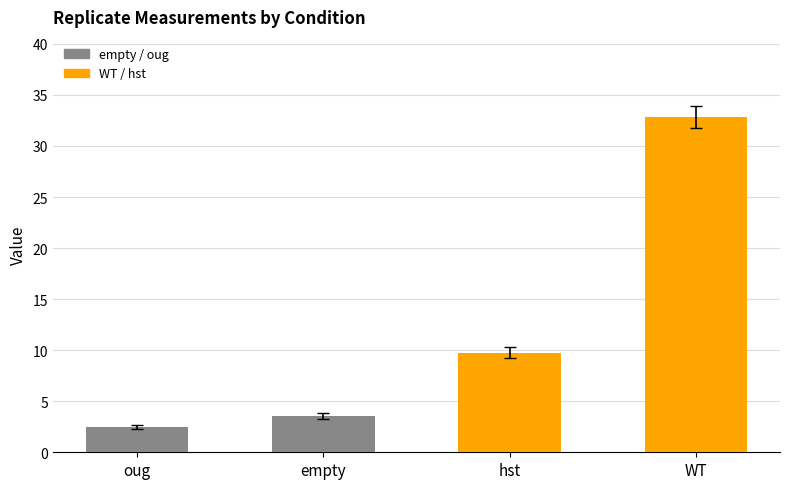

At which label is the value closest to 17?

hst